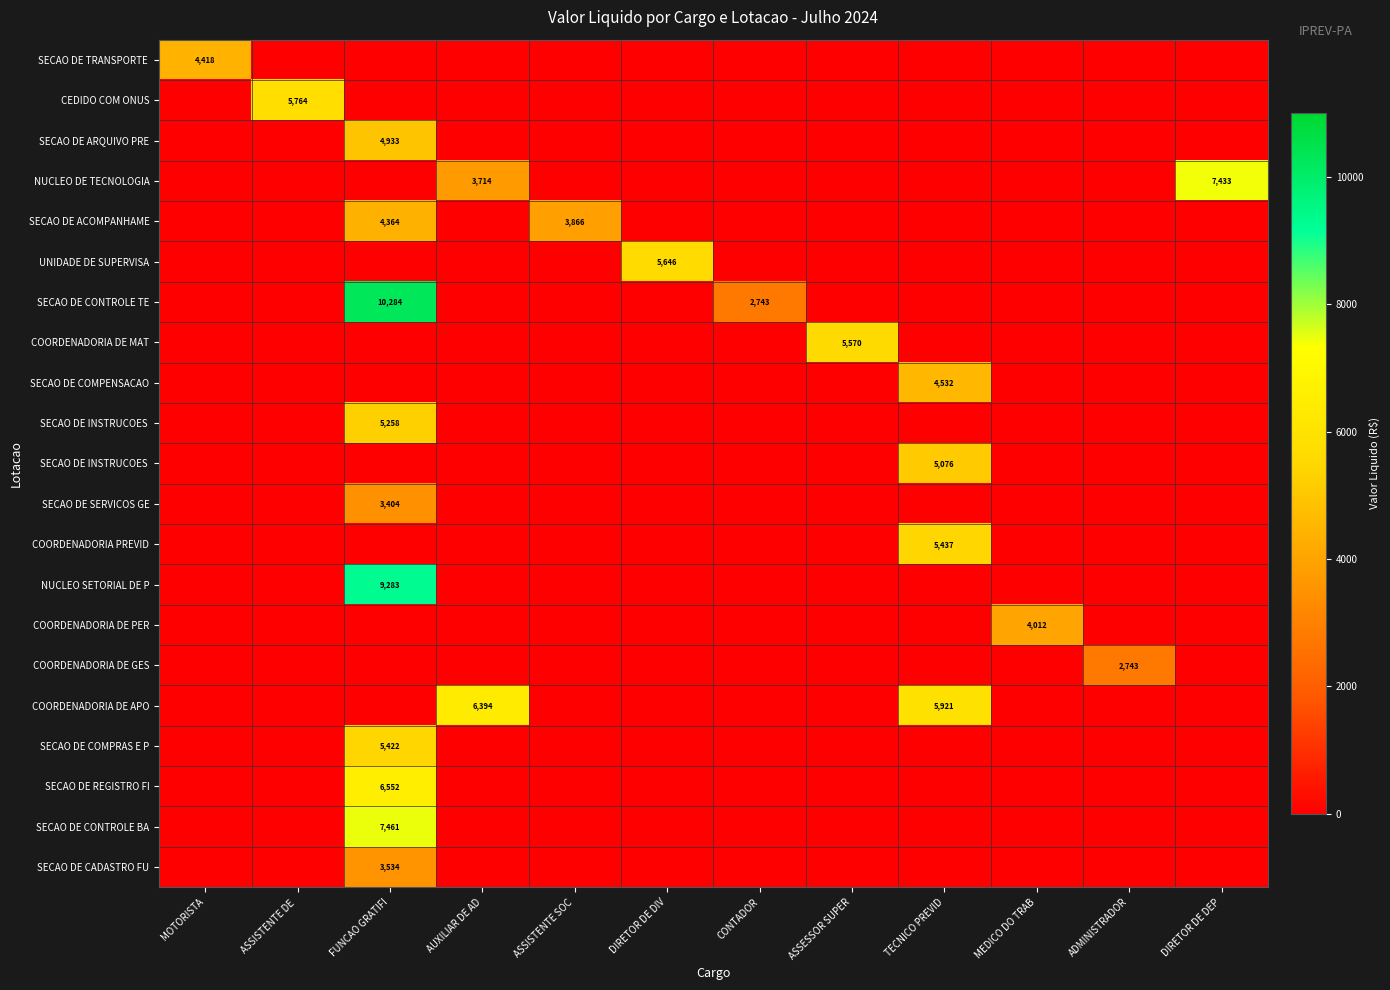

Count the number of data series in this chart.

21